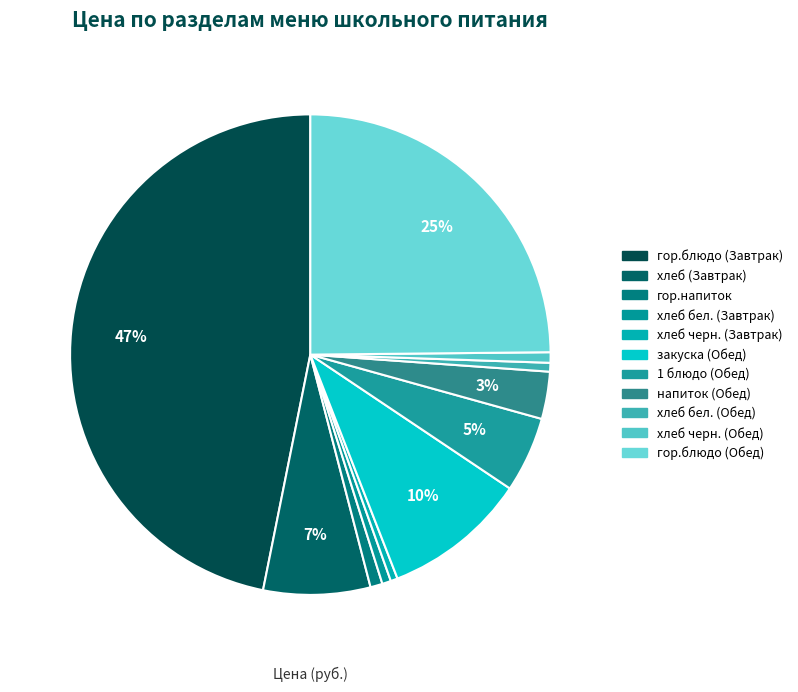

What percentage is the 1 блюдо (Обед) slice, to the nearest percent?

5%